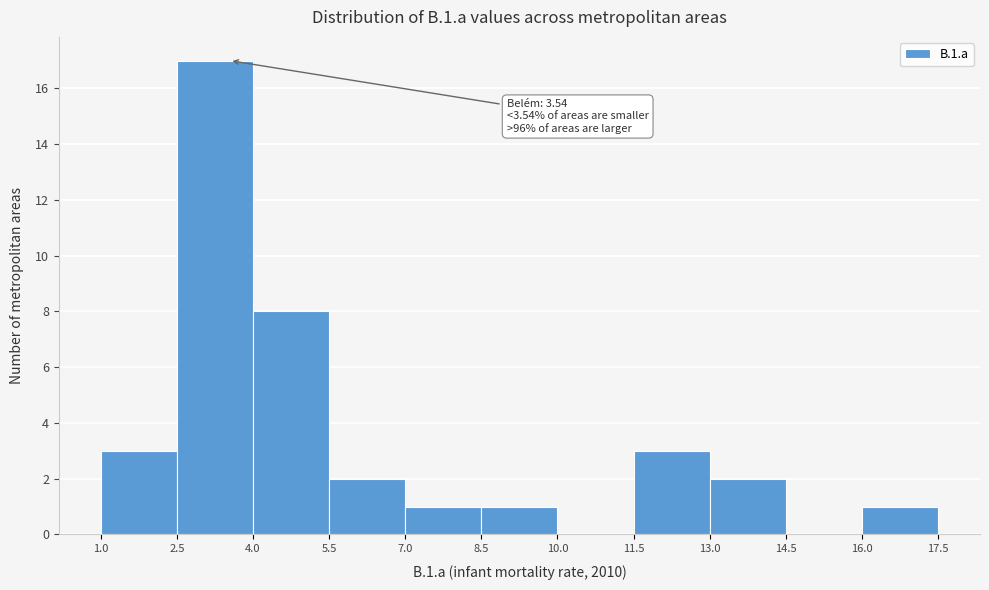

Over which range of the x-axis is the bar tallest?

2.5 to 4.0